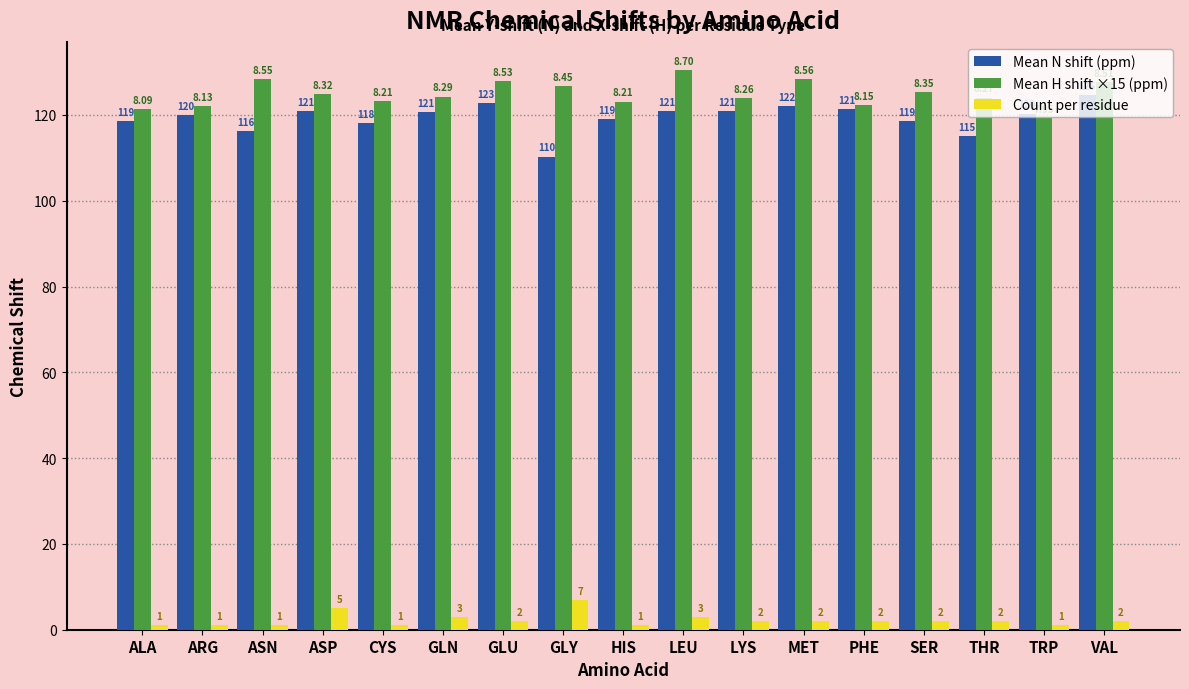

Is it true that Mean H shift ×15 (ppm) equals 60.5 at SER?

False